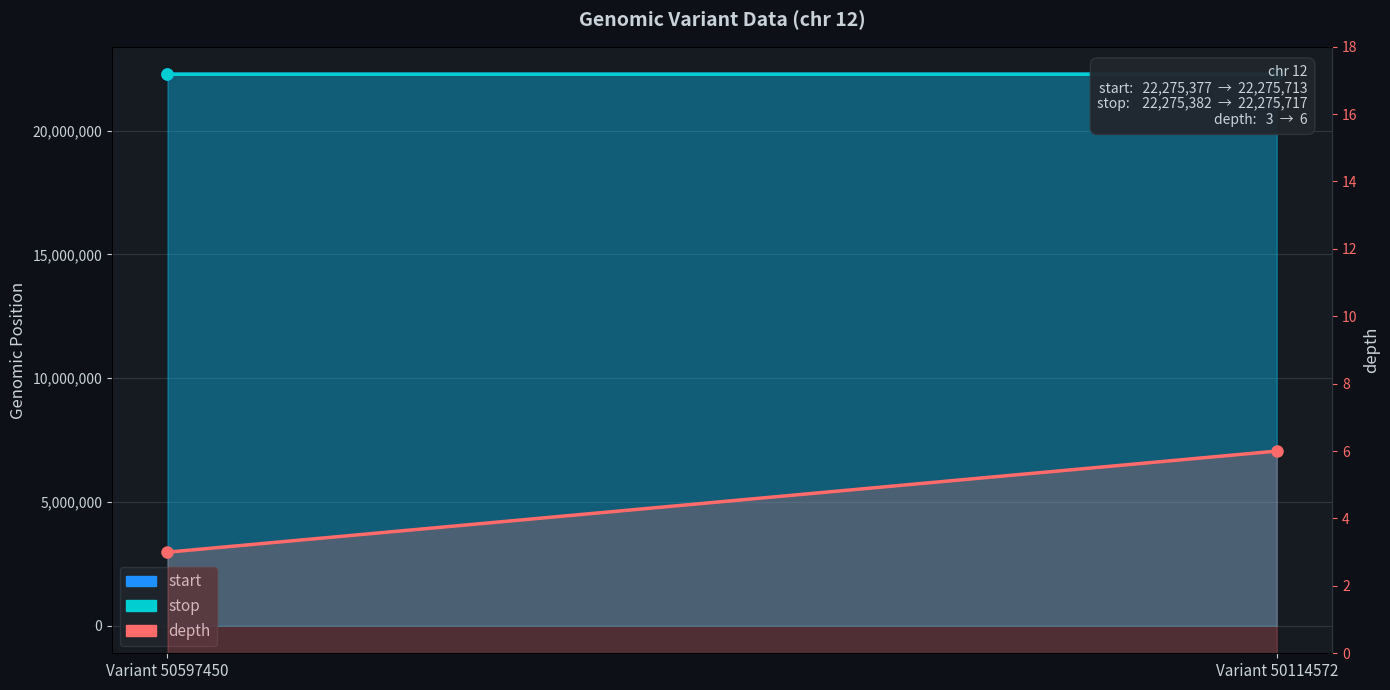

How many lines are shown in the chart?

3